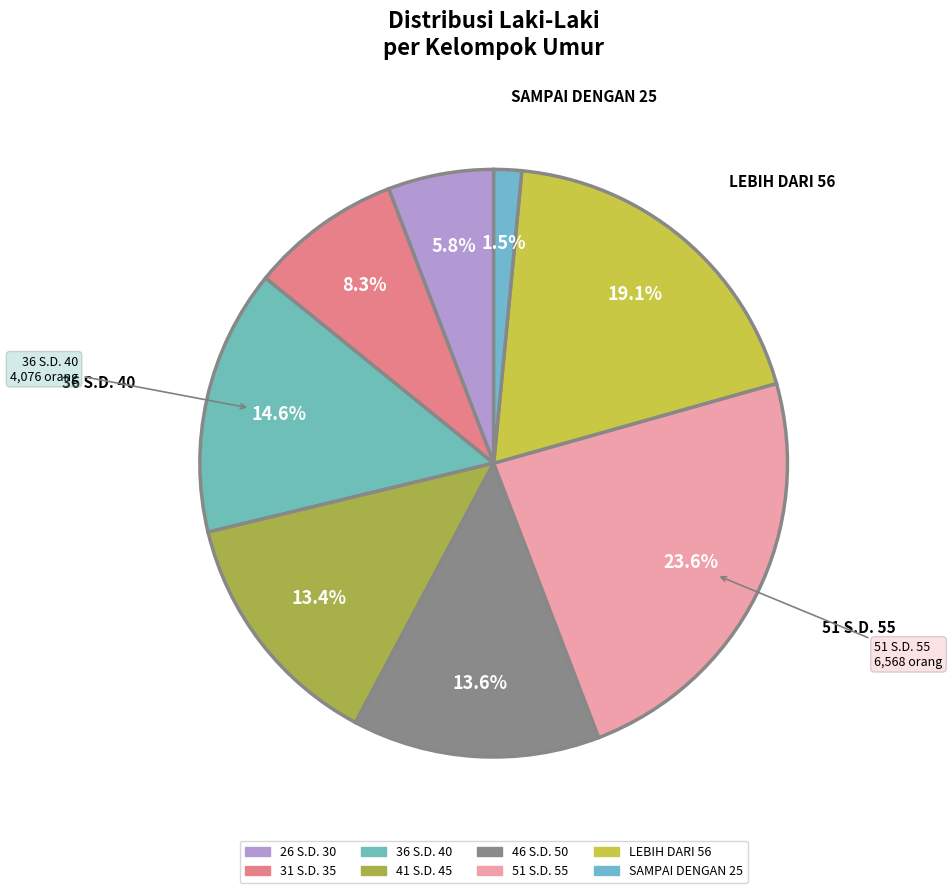

Is the sum of 41 S.D. 45 and 46 S.D. 50 greater than half?

No